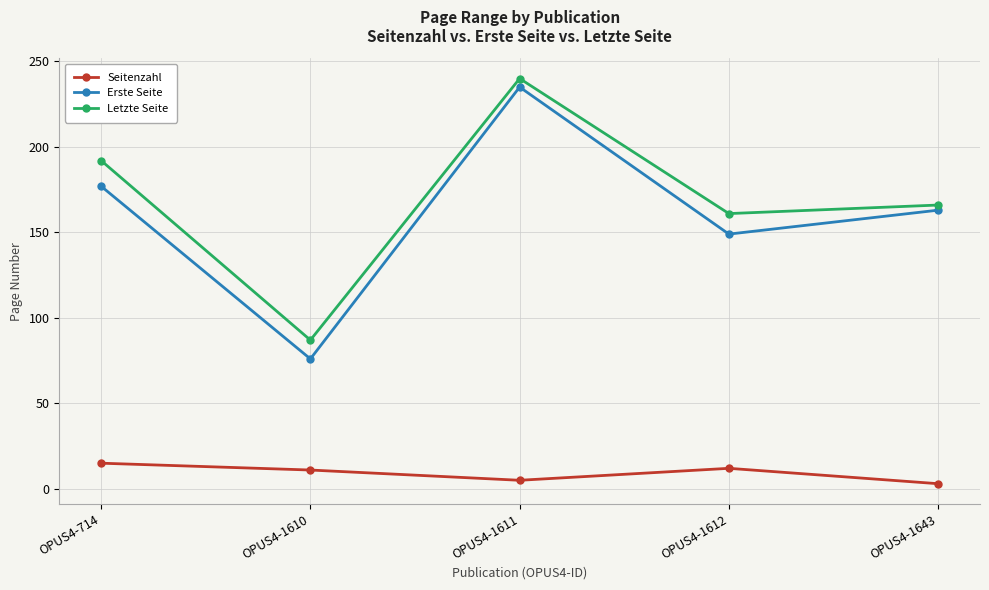

How many distinct data groups are displayed?

3